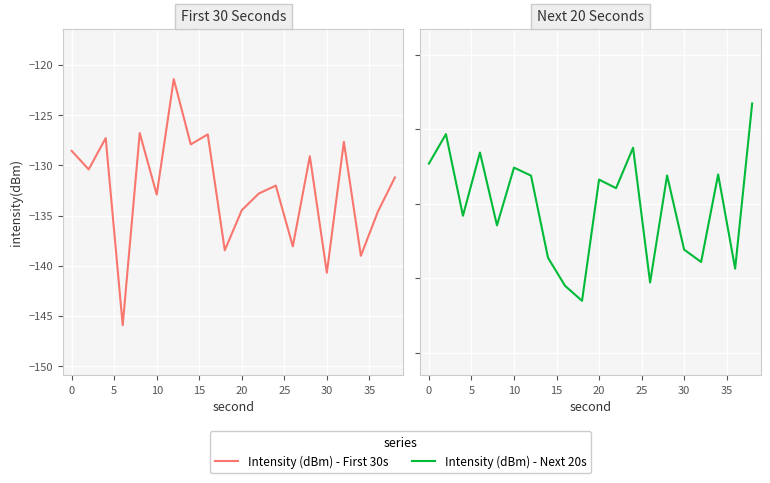

Is it true that Intensity (dBm) - Next 20s equals -136.5 at 40?

True